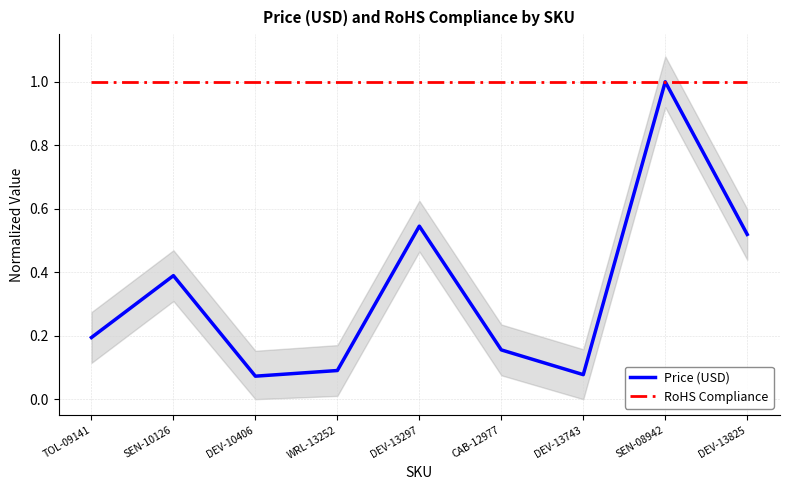

What are all the series names shown in the legend?

Price (USD), RoHS Compliance